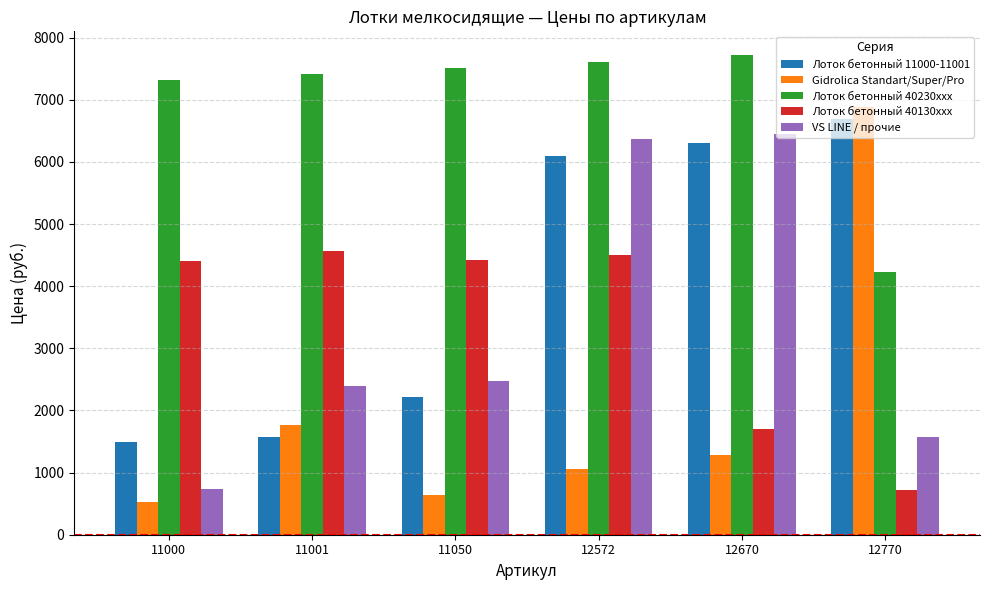

What is the value of the Лоток бетонный 11000-11001 bar at the 6th from the left?

6684